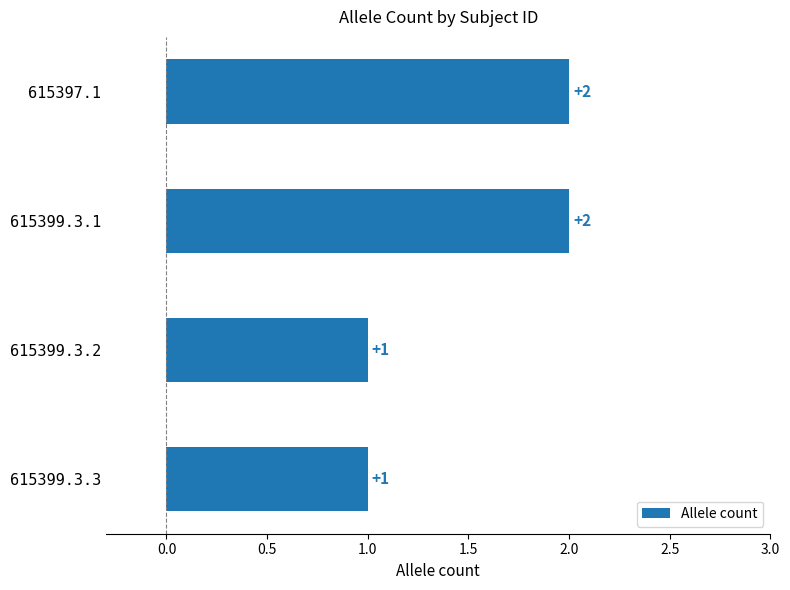

Count the values in the range 1 to 2.

4